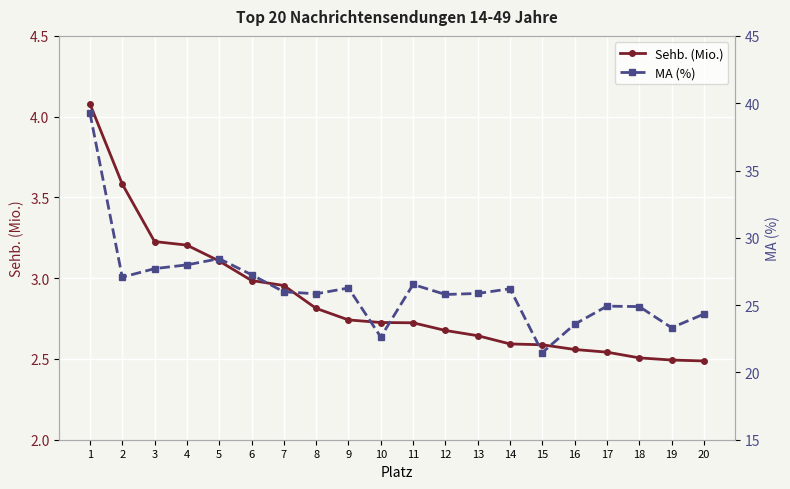

What is the total value across all series at 4?

31.2